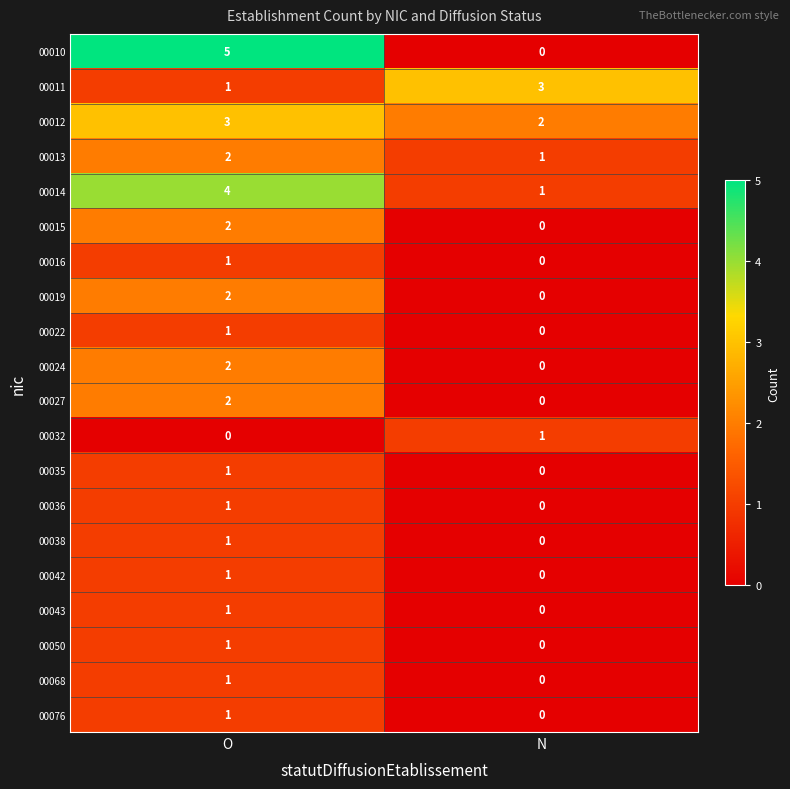

At which label is 00036 closest to 0?

N